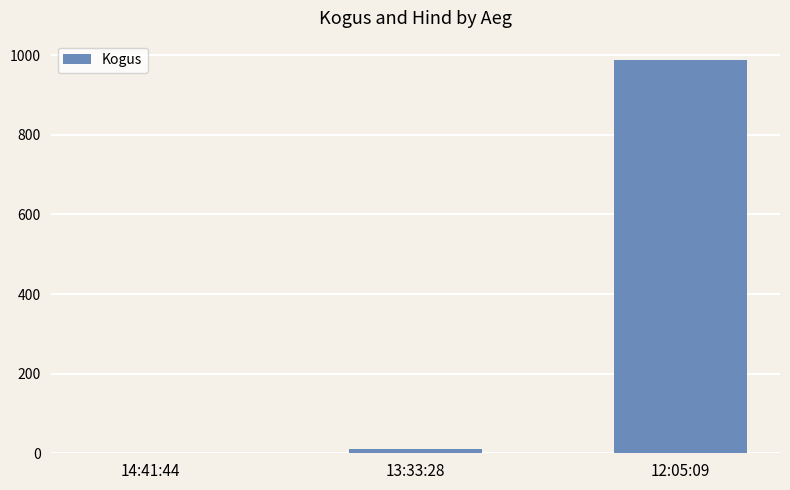

True or false: the data shows 987 at 12:05:09.

True